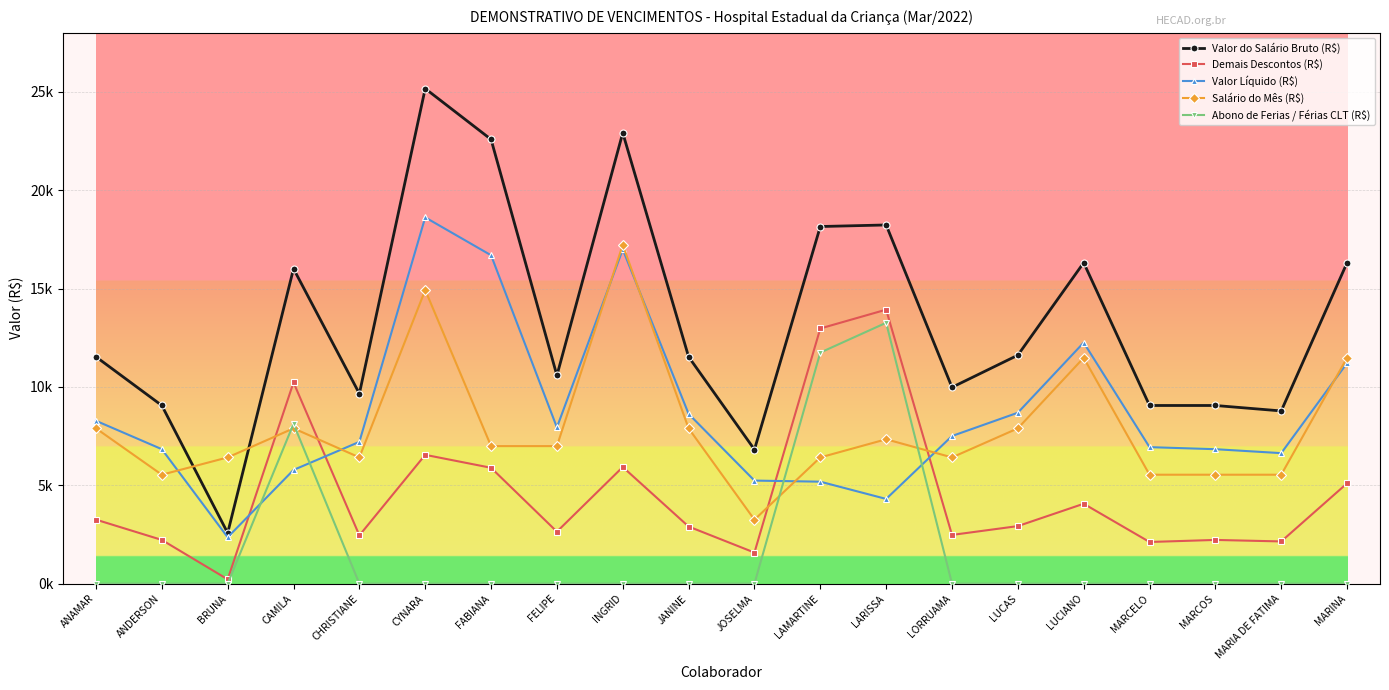

Rank the series at LUCAS from lowest to highest value.

Abono de Ferias / Férias CLT (R$), Demais Descontos (R$), Salário do Mês (R$), Valor Líquido (R$), Valor do Salário Bruto (R$)